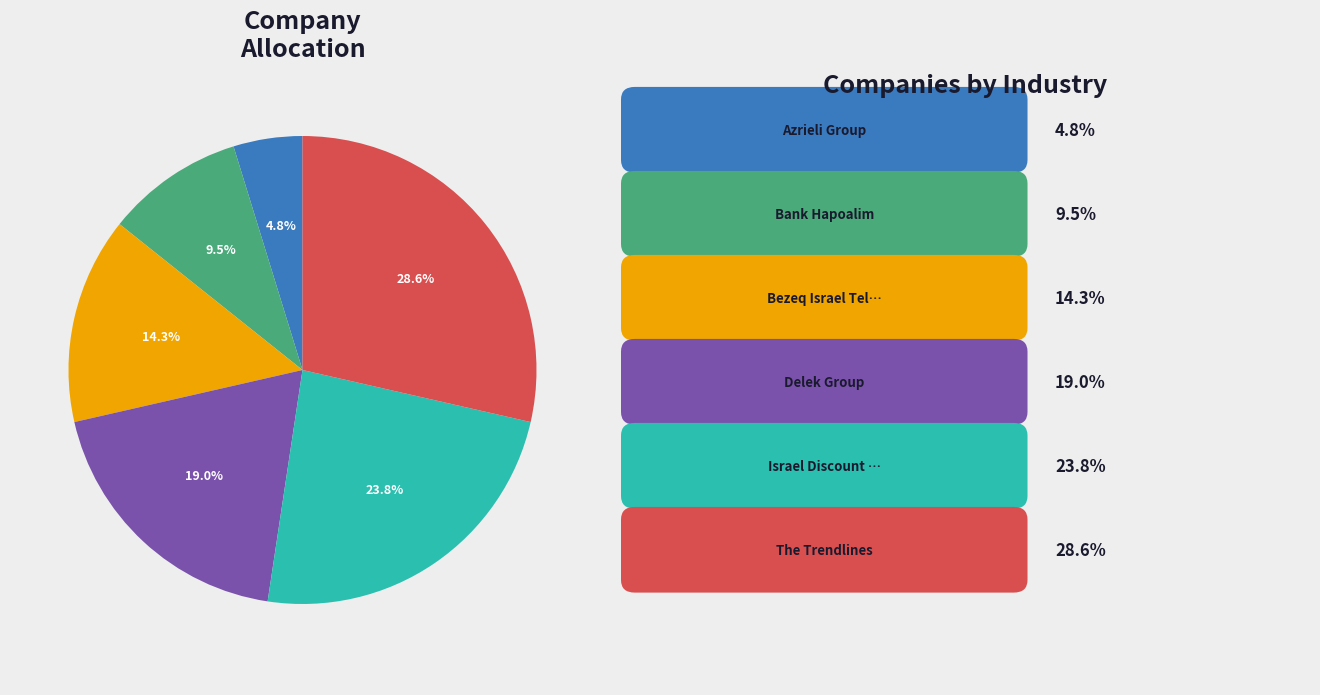

Does any single category account for the majority?

No